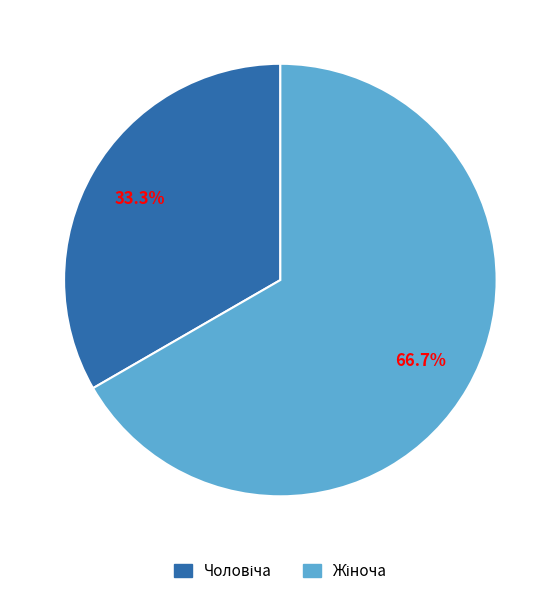

Does any single category account for the majority?

Yes